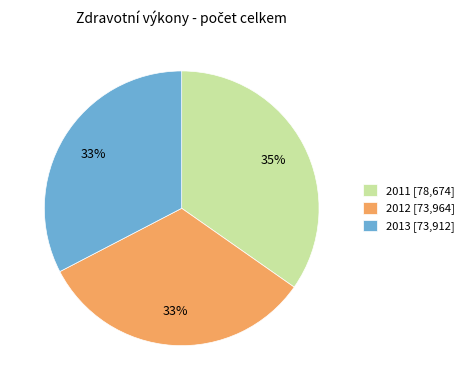

To the nearest percent, what is the average slice percentage?

33%